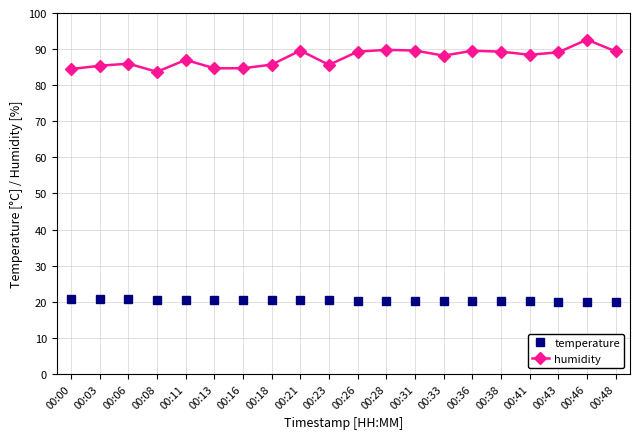

What is the difference between the highest and lowest values at 00:26?

69.0